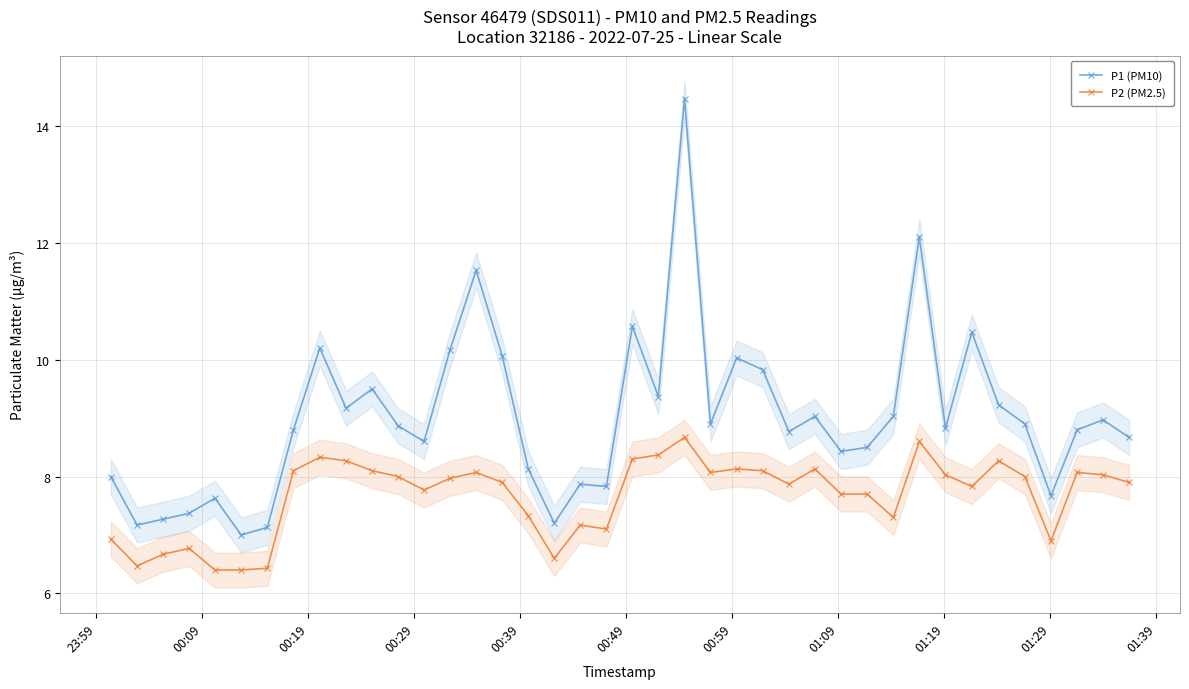

True or false: P2 (PM2.5) and P1 (PM10) cross at least once.

False